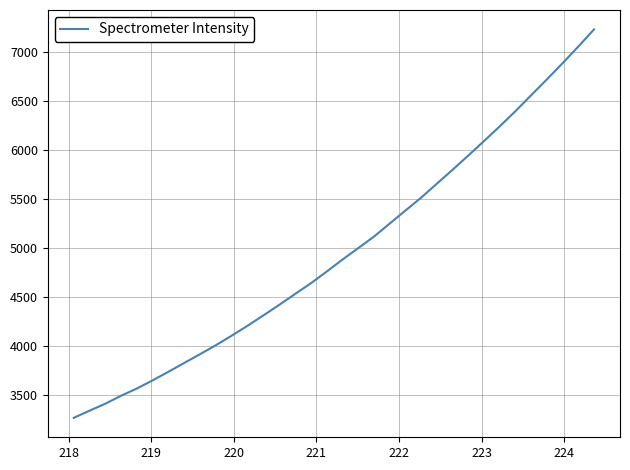

What is the difference between the maximum and minimum values?

3956.0